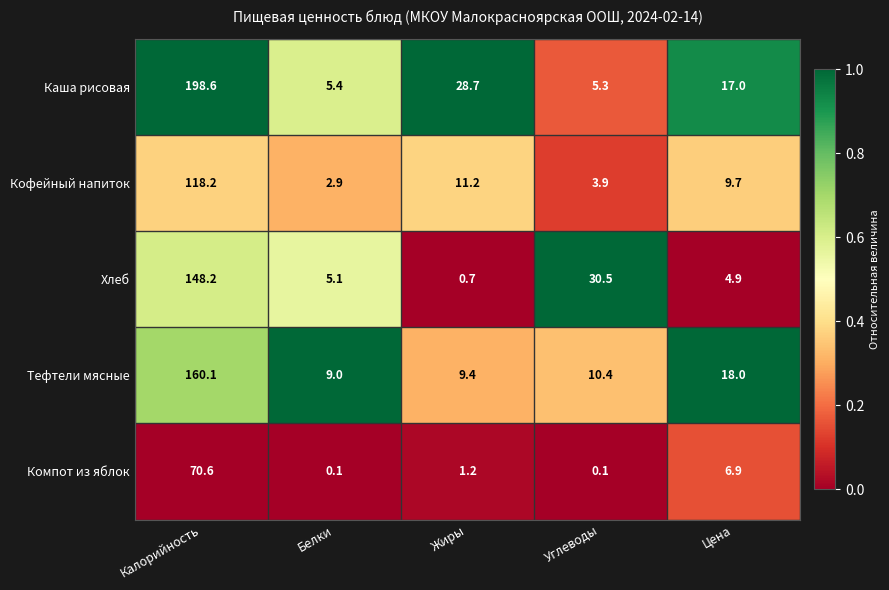

Which series has the largest total across all categories?

Каша рисовая